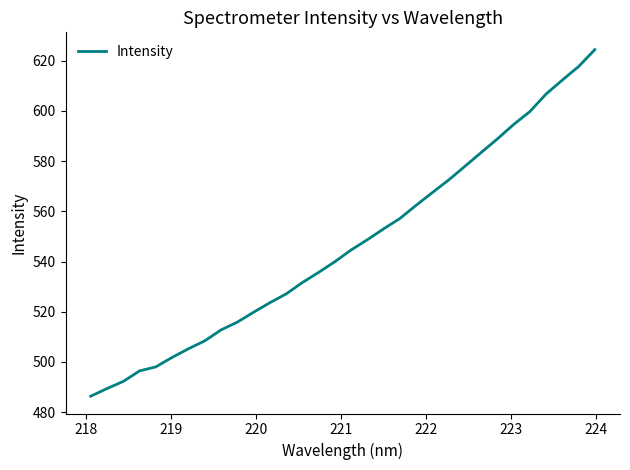

What is the difference between the maximum and minimum values?

138.0